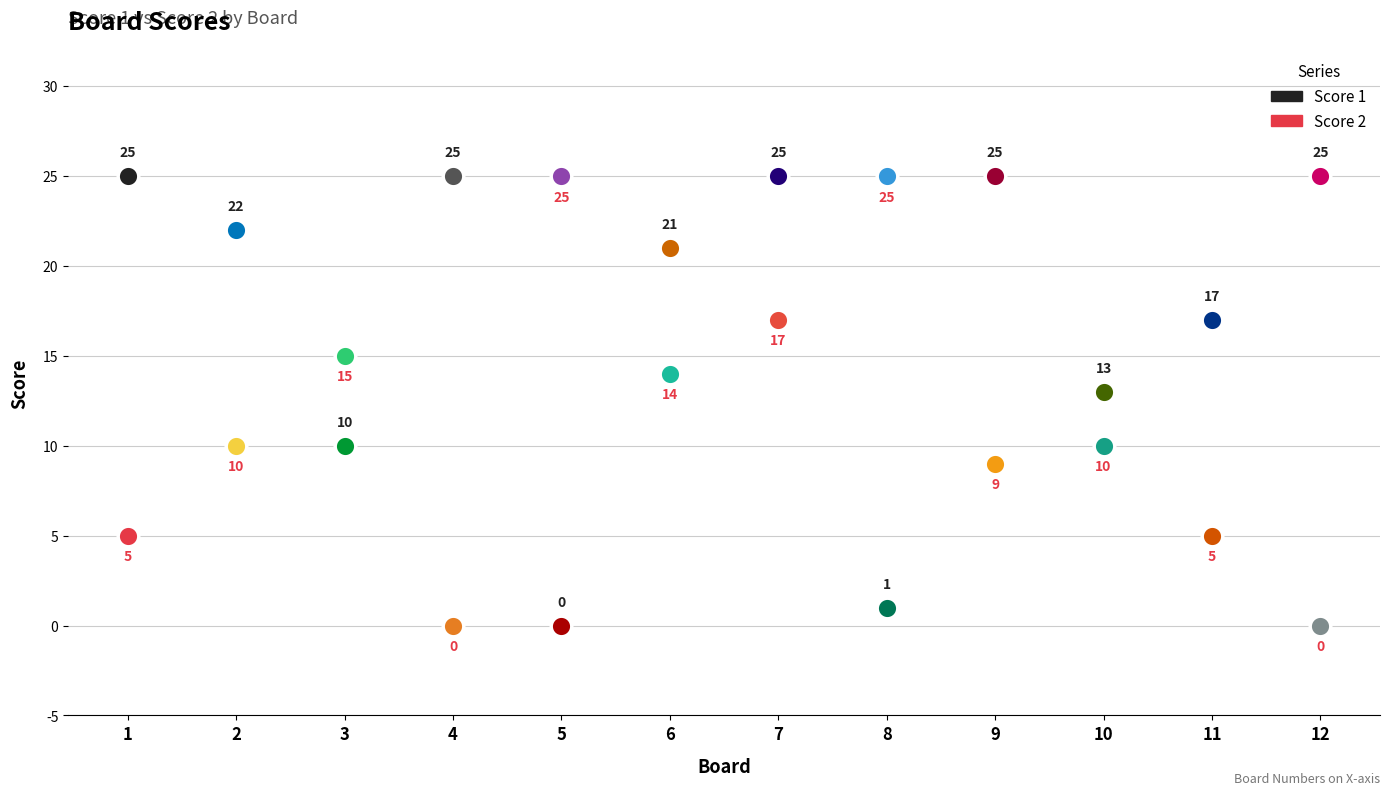

What are all the series names shown in the legend?

Score 1, Score 2